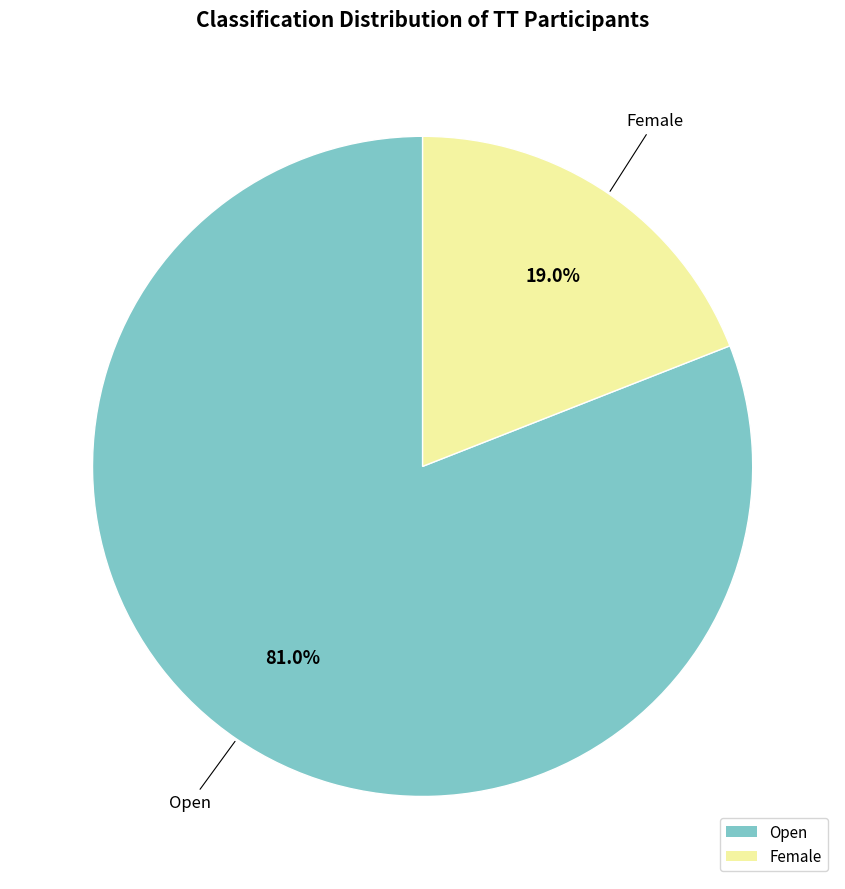

Combined, what portion of the pie is Open and Female?

100.0%